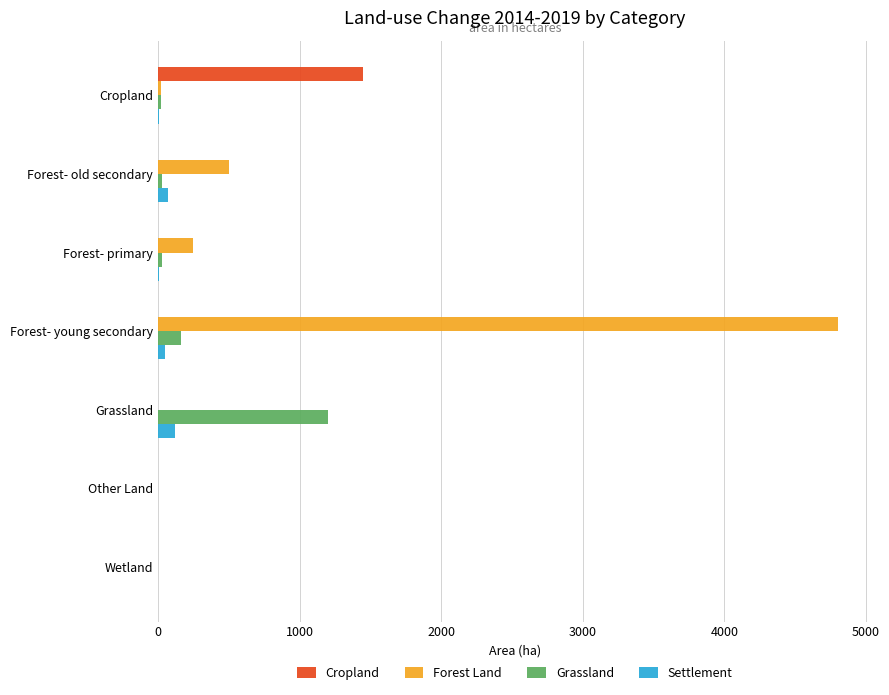

At which category is the sum across all series the highest?

Forest- young secondary